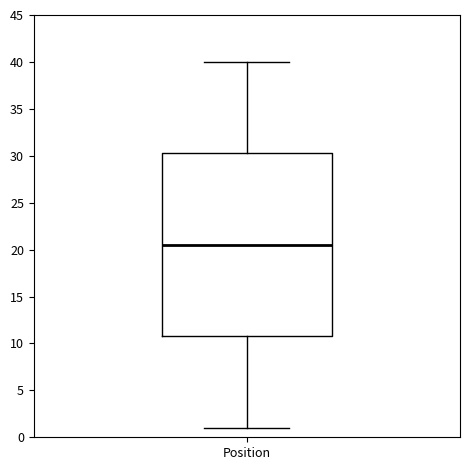

Read this box plot against the y-axis: the position of the median line, the range covered by the box, and the ends of both whiskers. The values are not printed on the chart, so give them approximately, as read against the axis.

median 20.5, box 11.0 to 30.5, whiskers 1.0 to 40.0